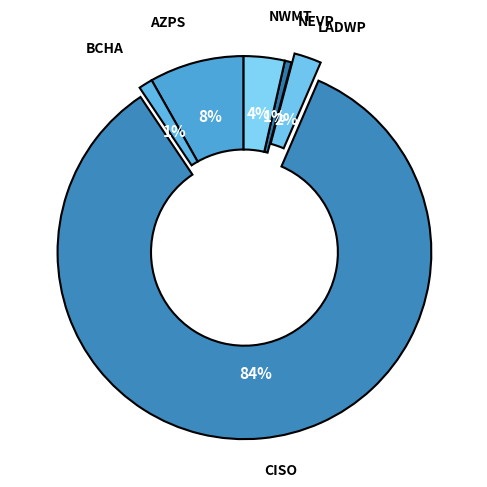

Count the number of slices in the pie.

6